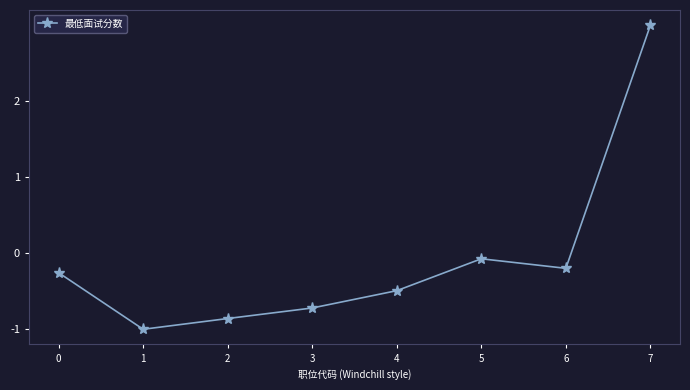

At which category does the chart reach its peak across all series?

7